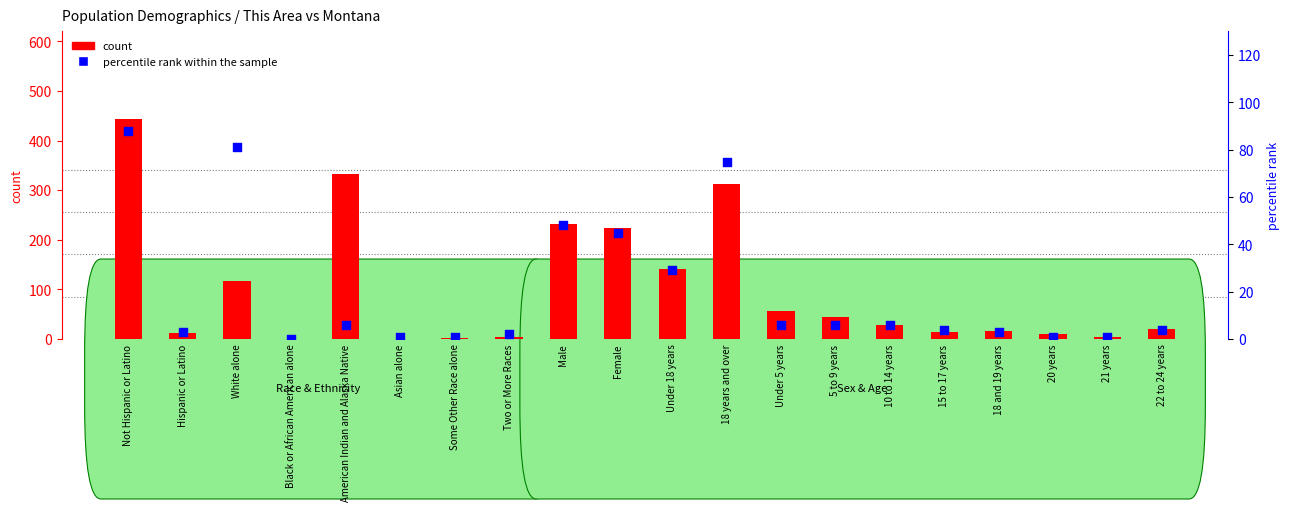

Which series contains the lowest Y value?

count